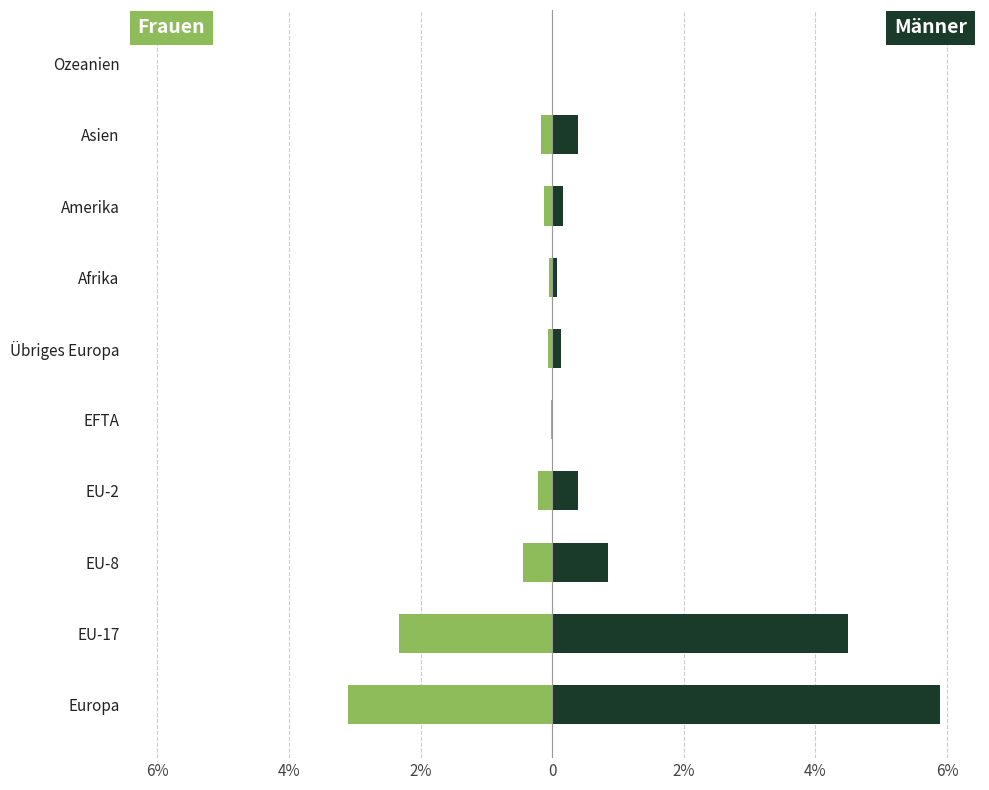

Between EU-8 and Amerika, which is larger?

Amerika